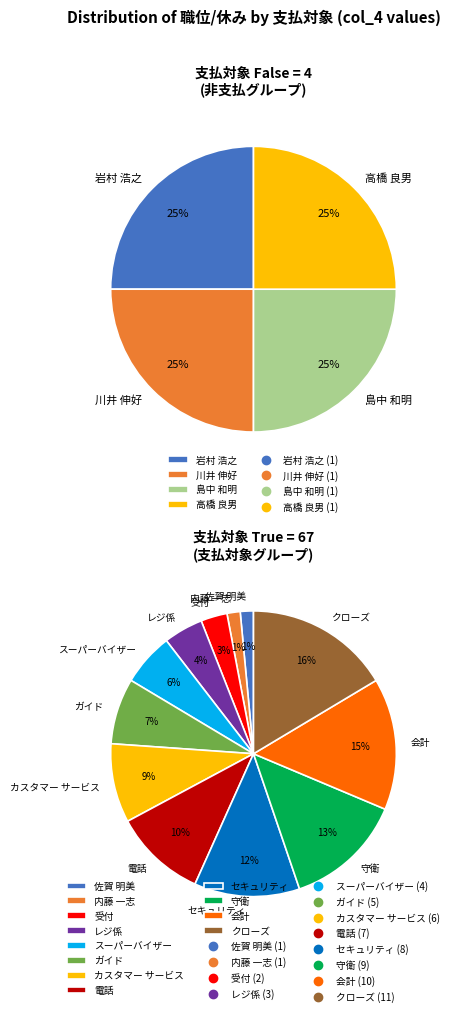

Is it true that False is 22% of the pie?

False